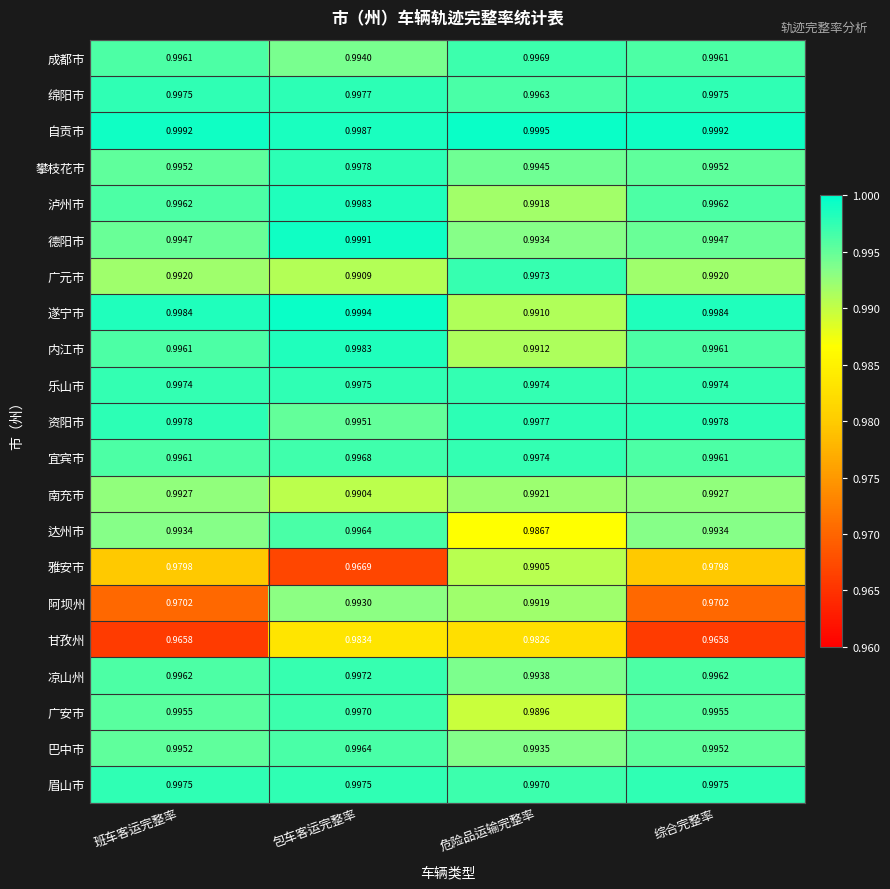

At which label is 雅安市 closest to 0?

包车客运完整率